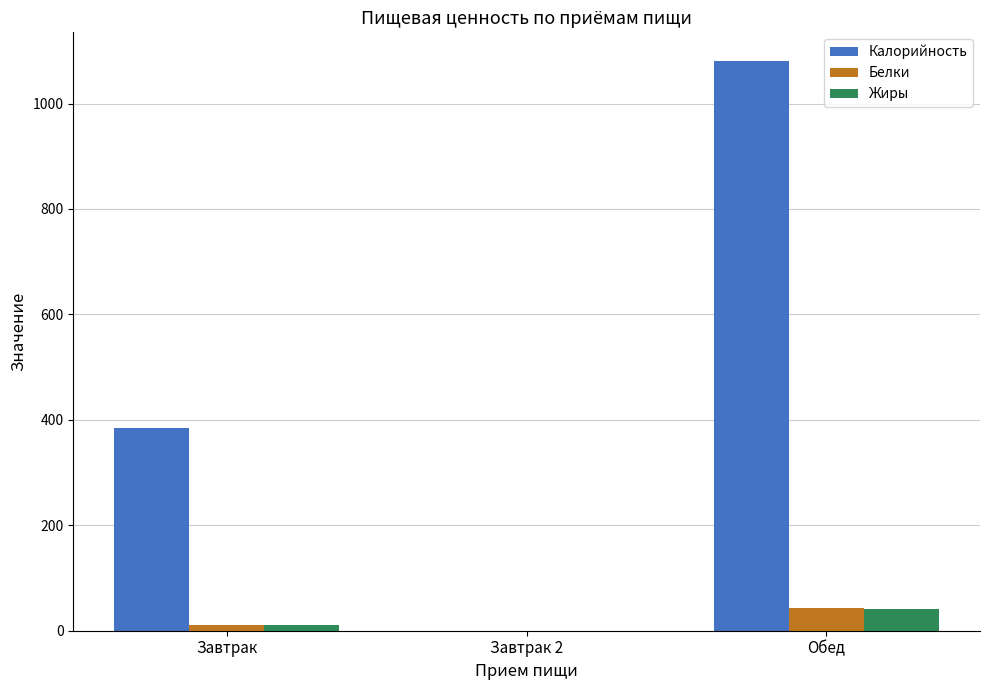

What is the average value of the Жиры series?

17